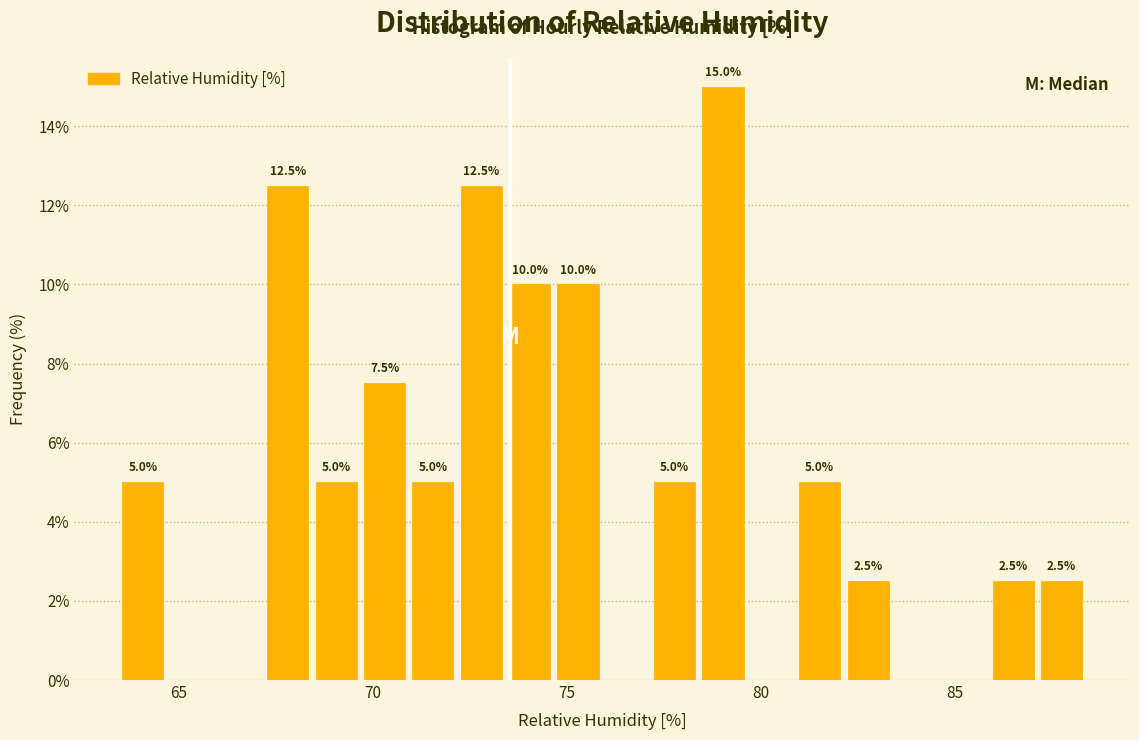

Around what value on the x-axis is the tallest bar? Give the approximate position of its centre, as read against the axis.

79.0